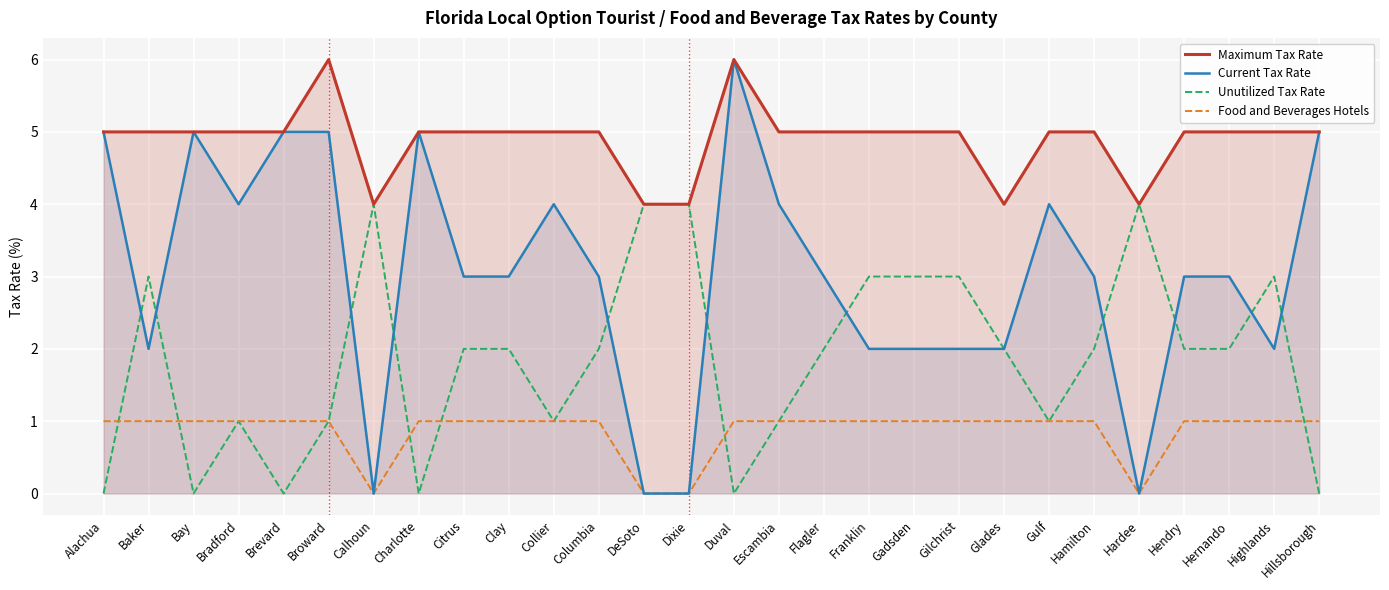

How many lines are shown in the chart?

4